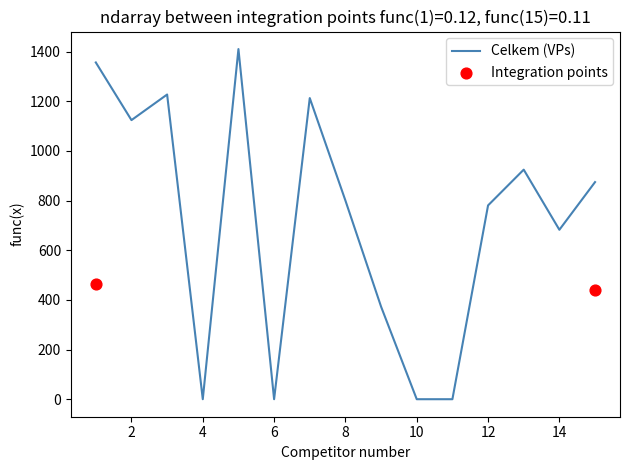

At which category is the sum across all series the highest?

5